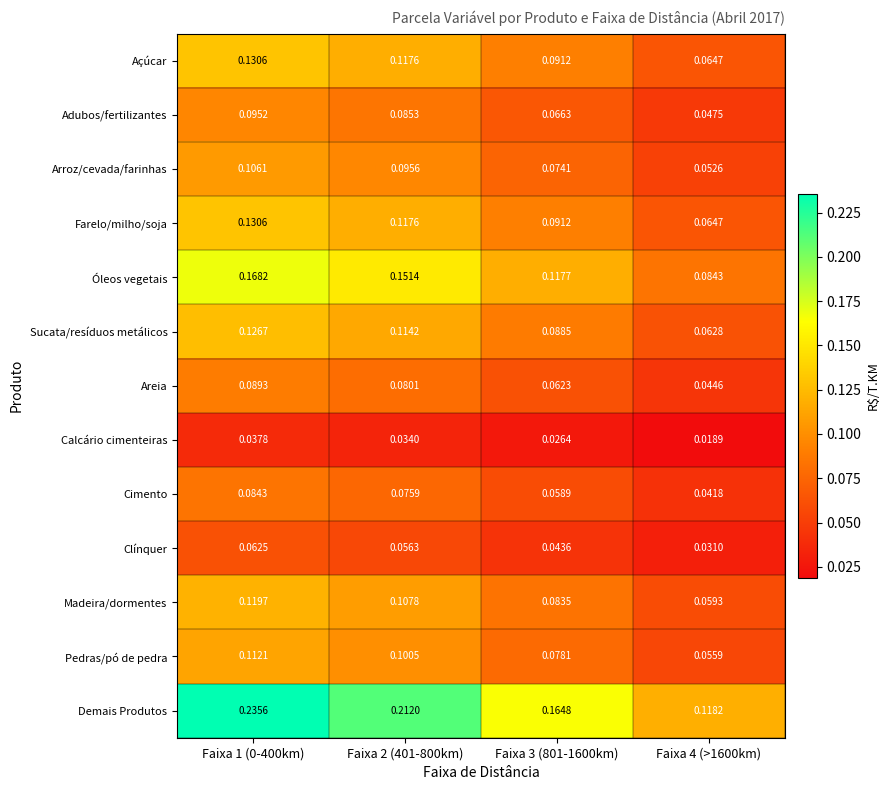

Count the number of categories in the chart.

4